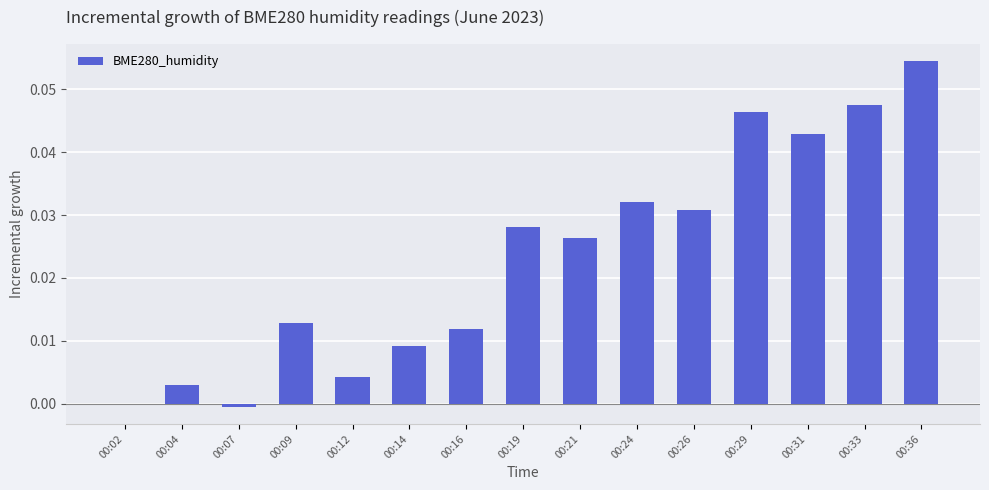

Between 00:29 and 00:31, which is larger?

00:29